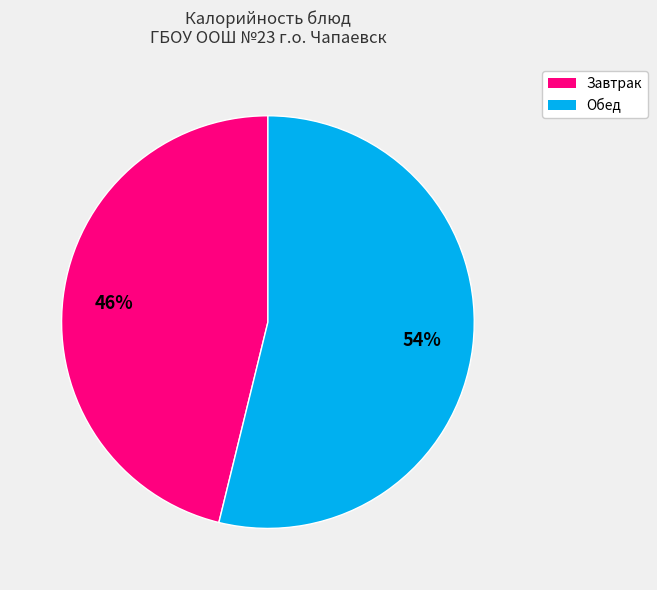

Does any single category account for the majority?

Yes